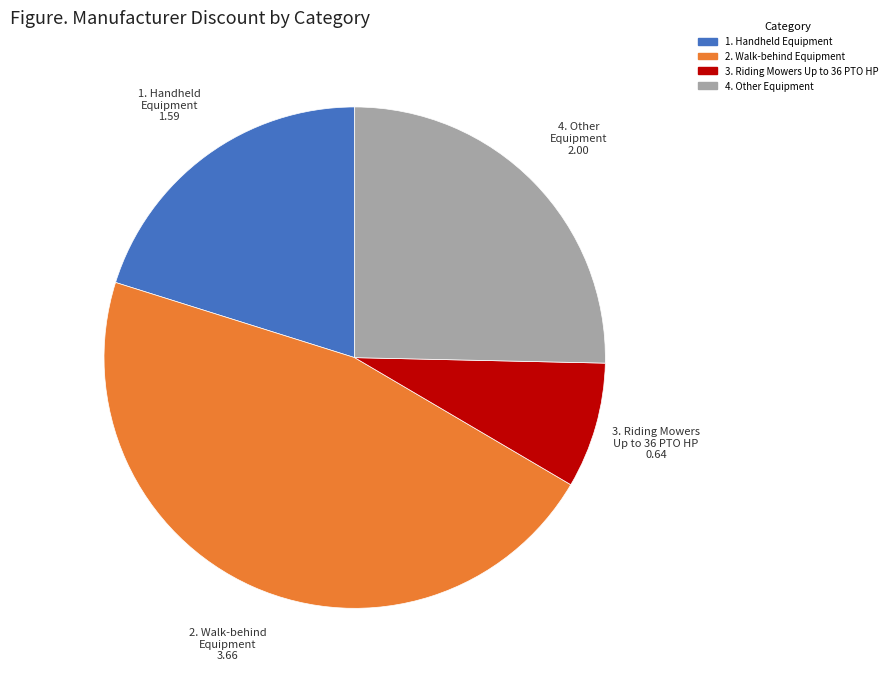

Is there any slice that represents more than half of the pie?

No